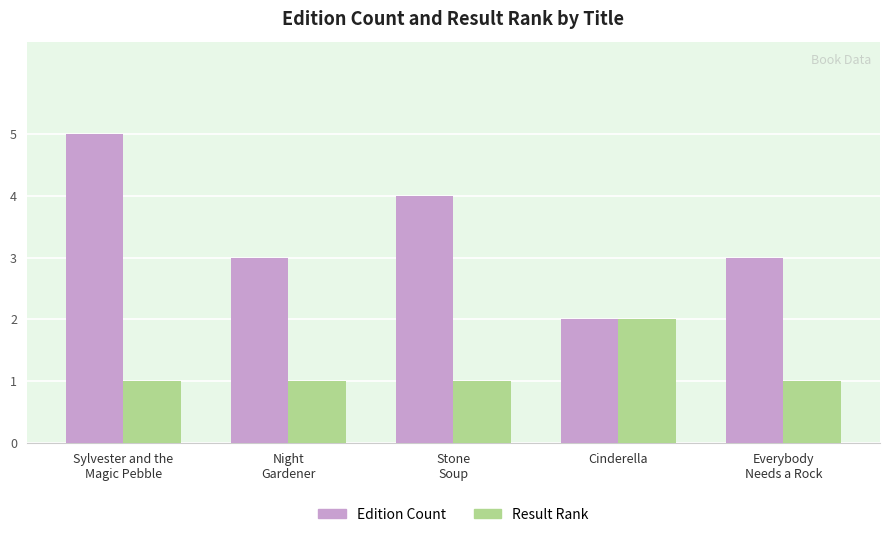

Is it true that Edition Count equals 3 at Night
Gardener?

True